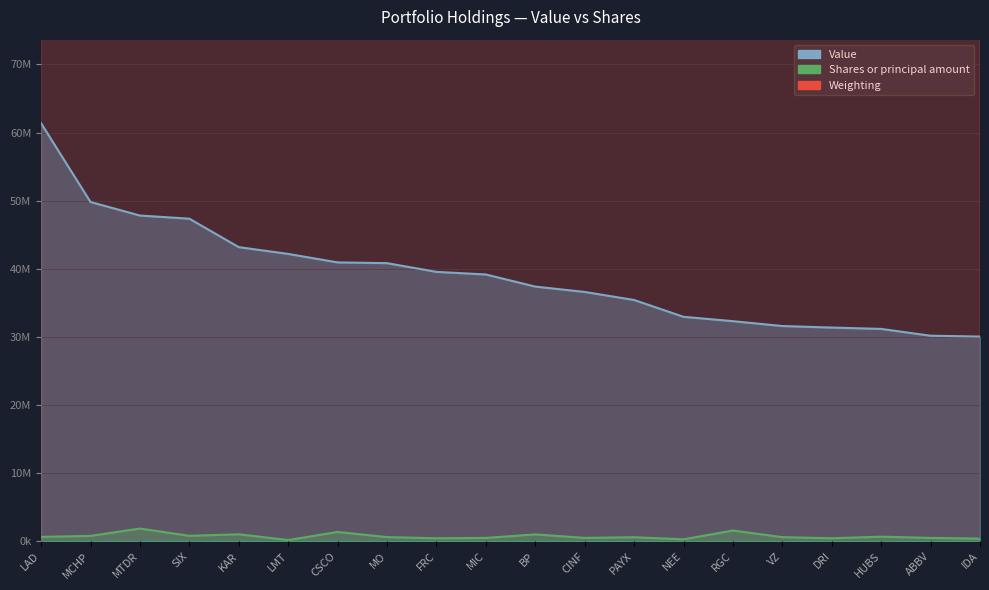

What is the difference between the second highest and second lowest values in the Shares or principal amount series?

1292531